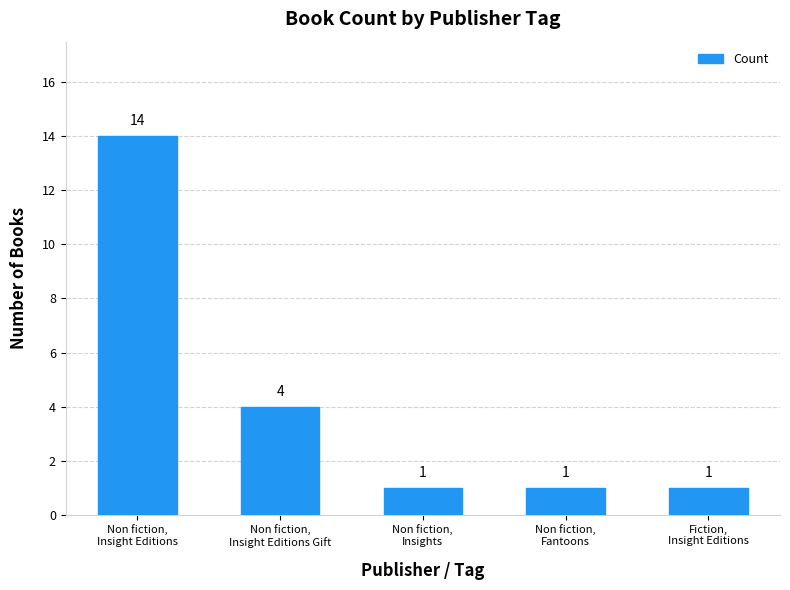

Reading right to left, list all the values displayed in this chart.

1	1	1	4	14